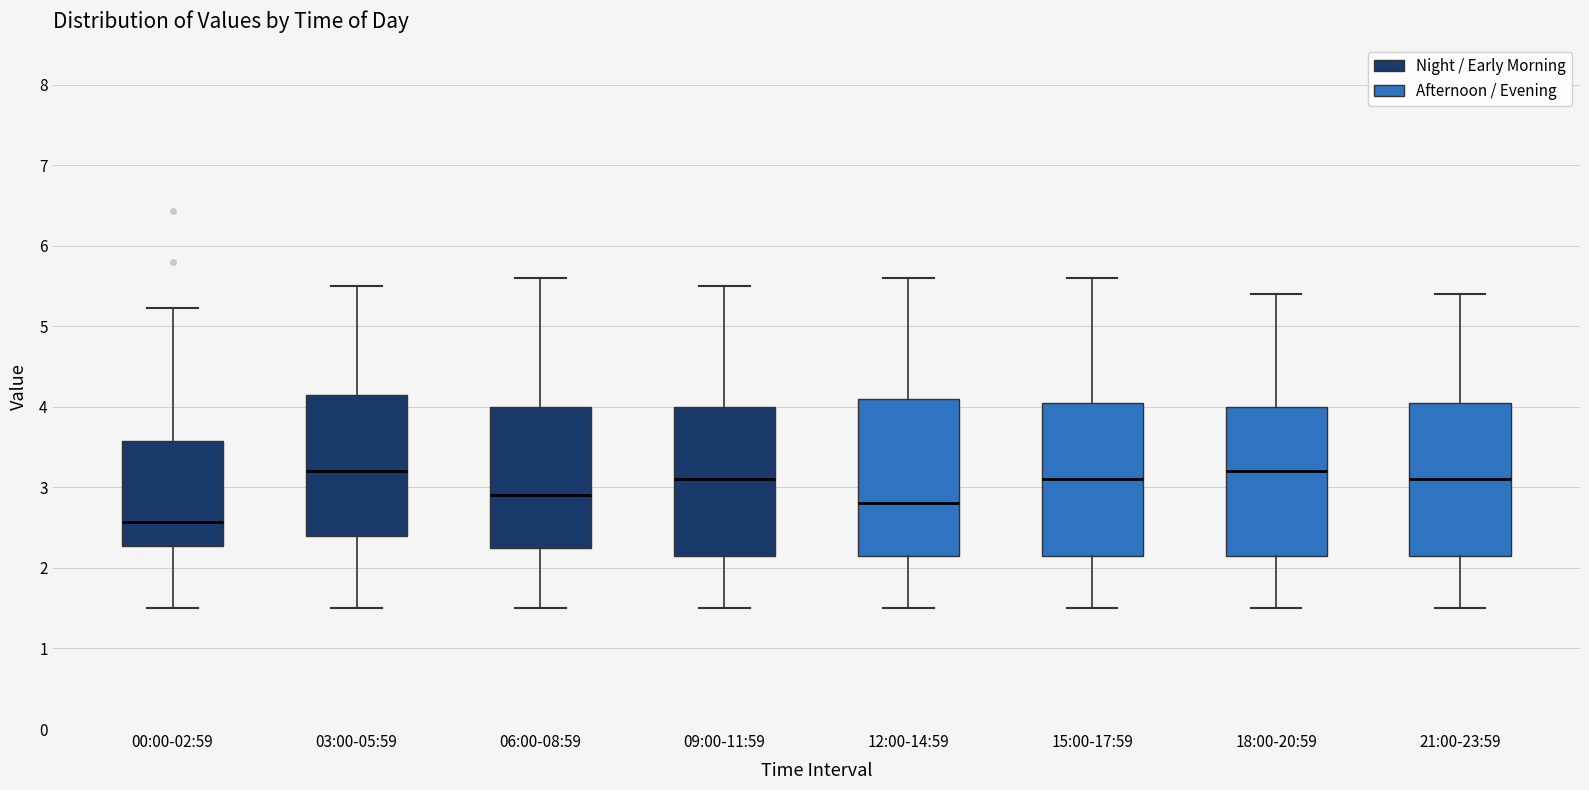

Where is the lower edge of the box for 03:00-05:59 on the y-axis? The values are not printed on the chart, so give them approximately, as read against the axis.

2.4